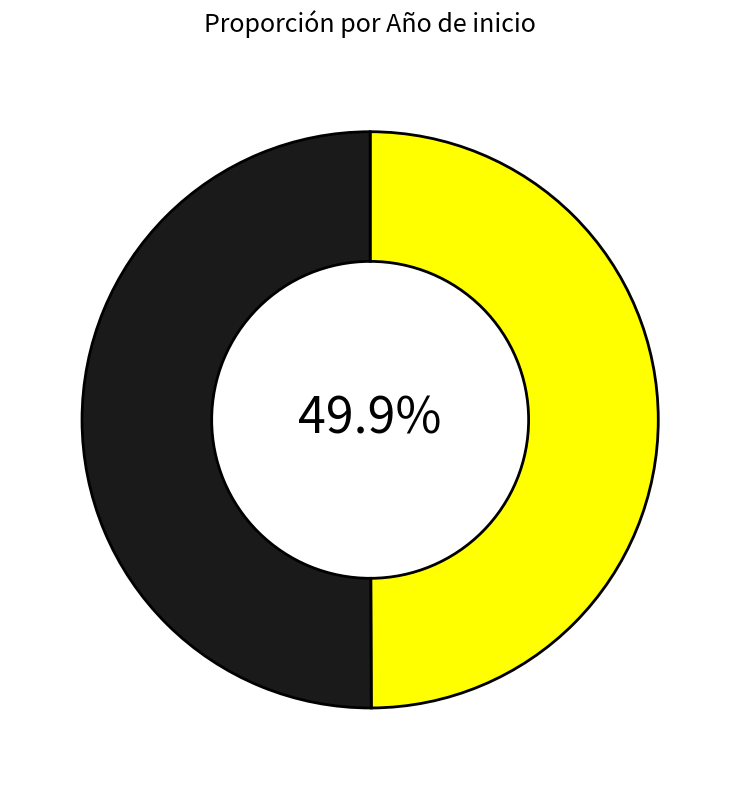

To the nearest percent, what is the average slice percentage?

50%